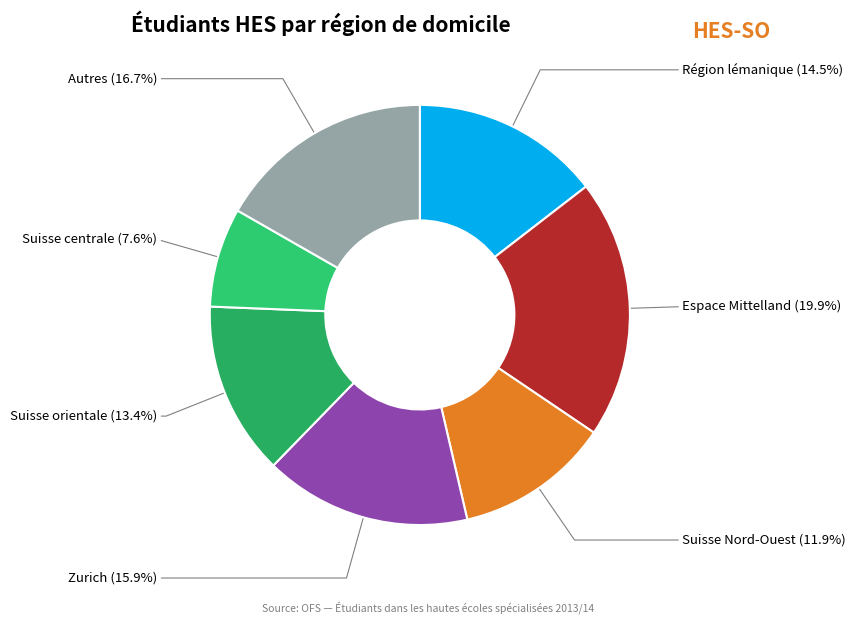

To the nearest percent, what is the difference between the largest and smallest slice percentages?

12%